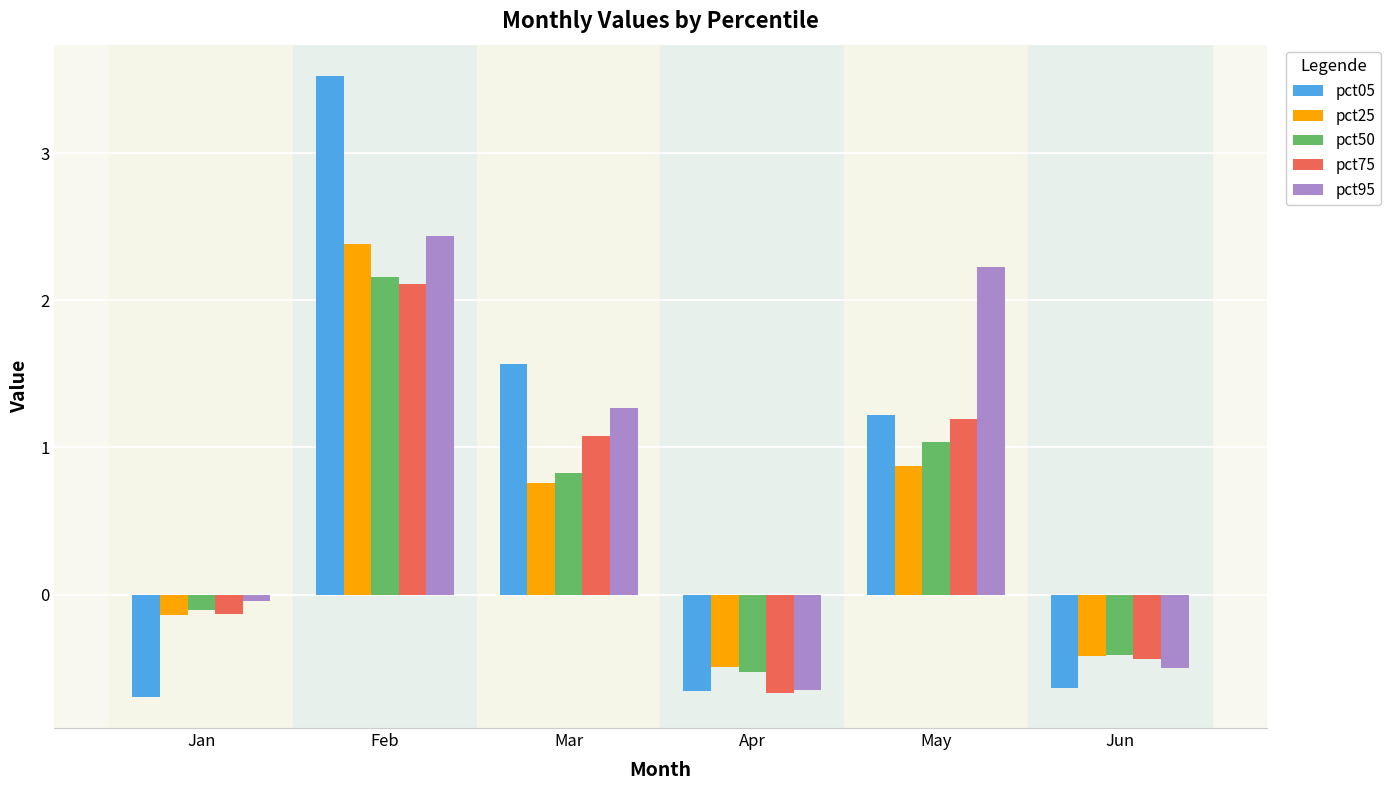

The value of pct25 at Mar is 0.8. True or false?

True